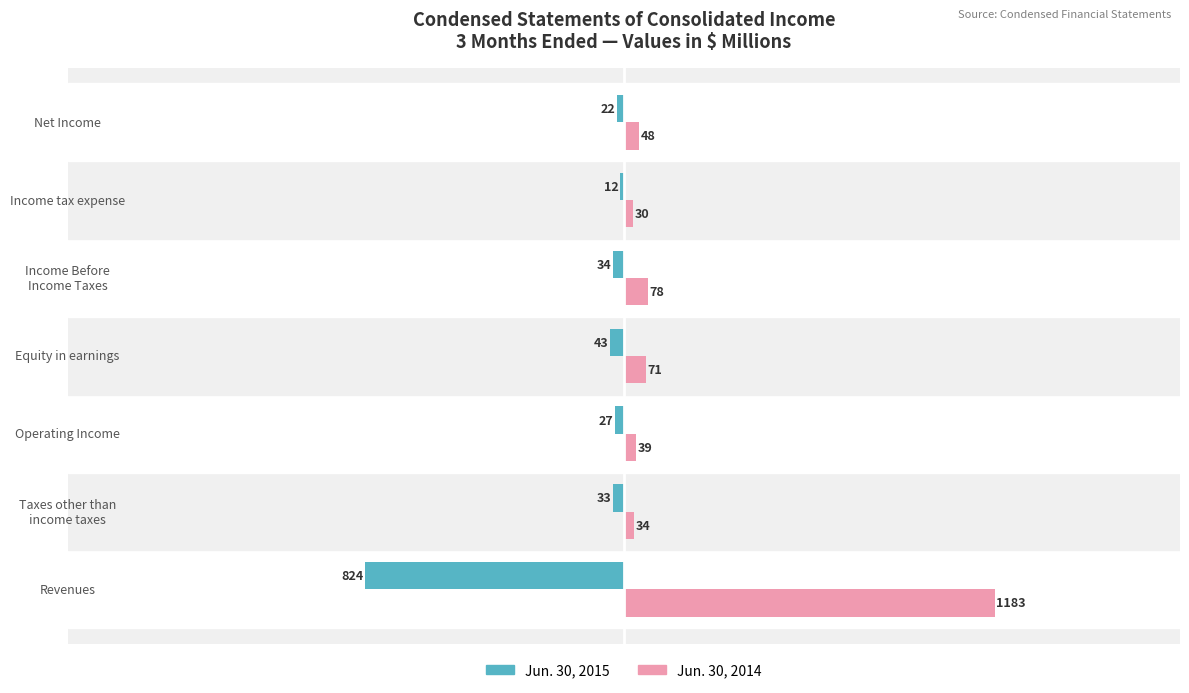

What is the total value across all series at Income tax expense?

18